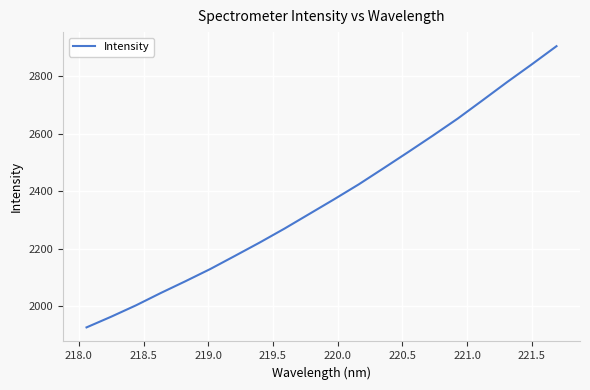

What is the greatest value displayed?

2904.1